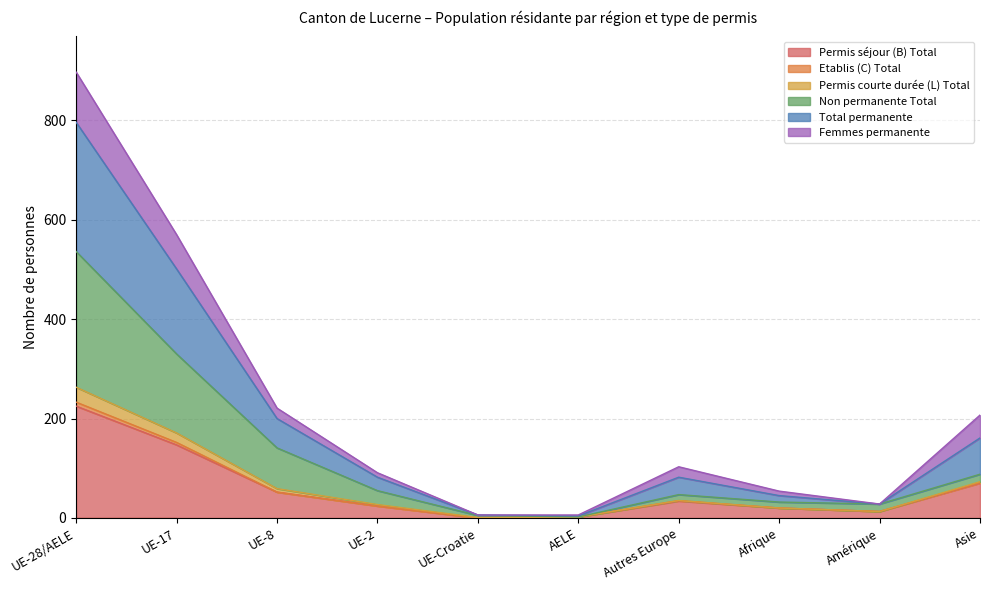

At how many categories does at least one series exceed 643?

1